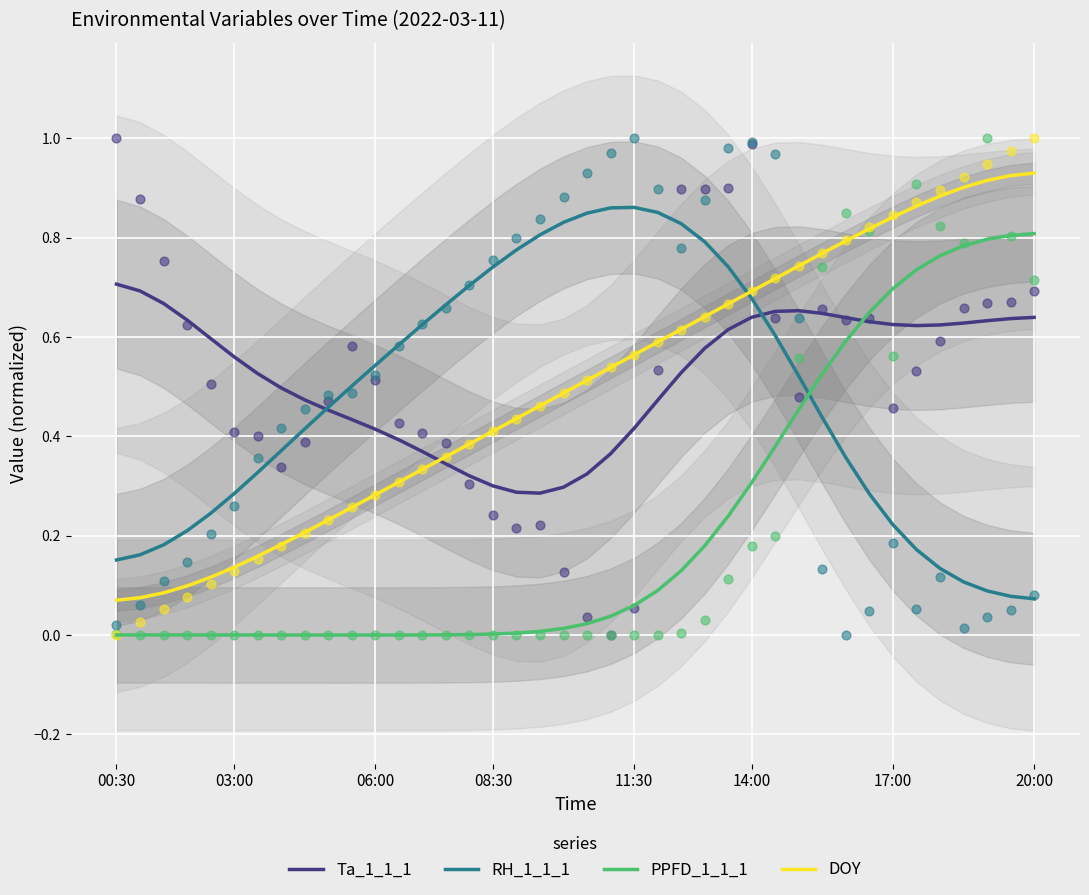

Which series has the widest spread of Y values?

DOY